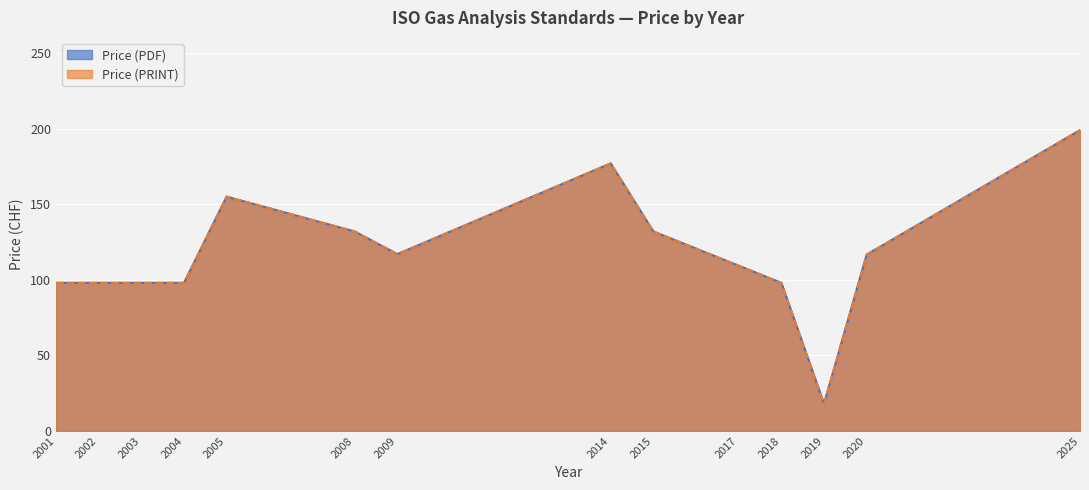

True or false: Price (PRINT) and Price (PDF) intersect in this chart.

False